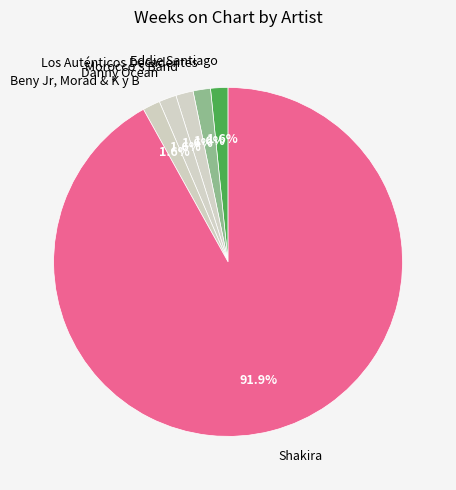

How many slices are in this pie chart?

6